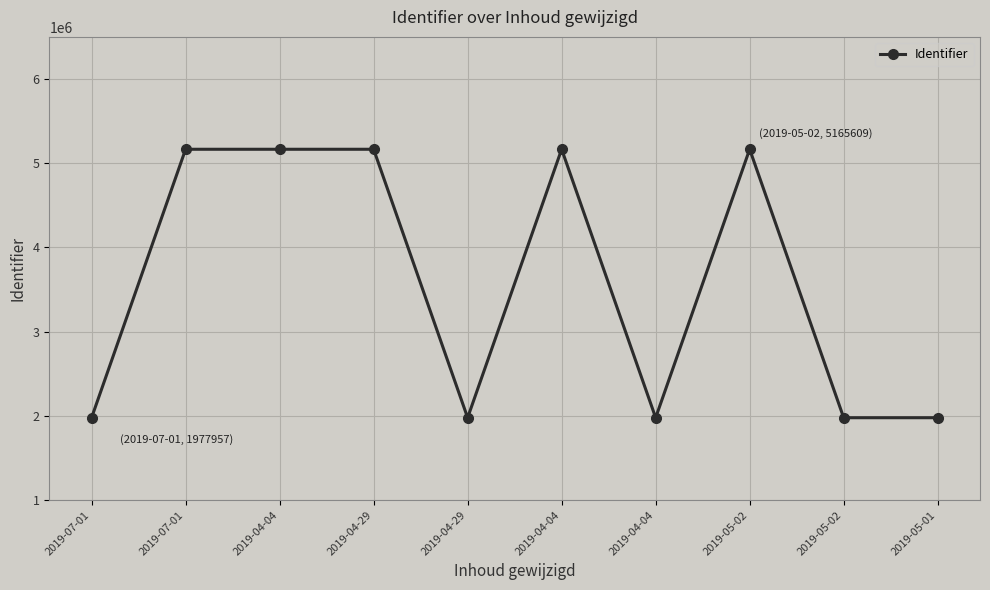

Which category has the highest value across all series?

2019-05-02